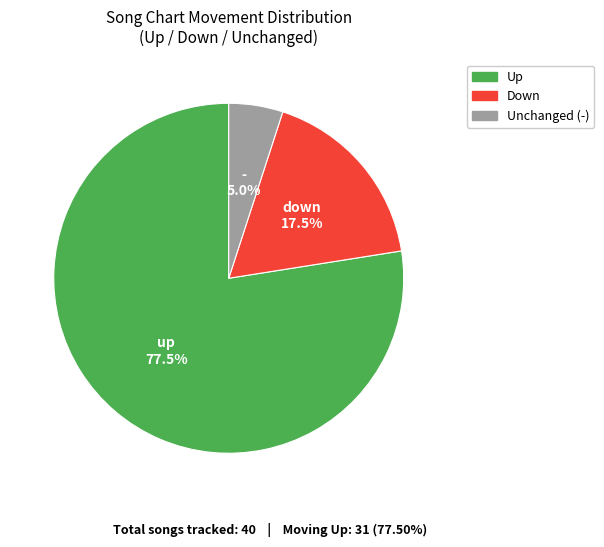

Is there a majority slice in this chart?

Yes